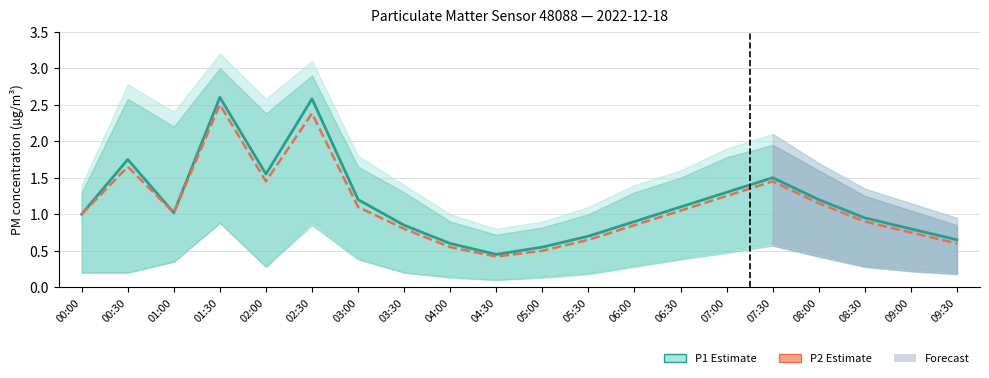

Reading right to left, list all the values displayed in this chart.

P1: 09:30=0.7	09:00=0.8	08:30=0.9	08:00=1.2	07:30=1.5	07:00=1.3	06:30=1.1	06:00=0.9	05:30=0.7	05:00=0.6	04:30=0.5	04:00=0.6	03:30=0.8	03:00=1.2	02:30=2.6	02:00=1.6	01:30=2.6	01:00=1.0	00:30=1.8	00:00=1.0
P2: 09:30=0.6	09:00=0.8	08:30=0.9	08:00=1.1	07:30=1.4	07:00=1.2	06:30=1.1	06:00=0.8	05:30=0.7	05:00=0.5	04:30=0.4	04:00=0.6	03:30=0.8	03:00=1.1	02:30=2.4	02:00=1.4	01:30=2.5	01:00=1.0	00:30=1.6	00:00=1.0